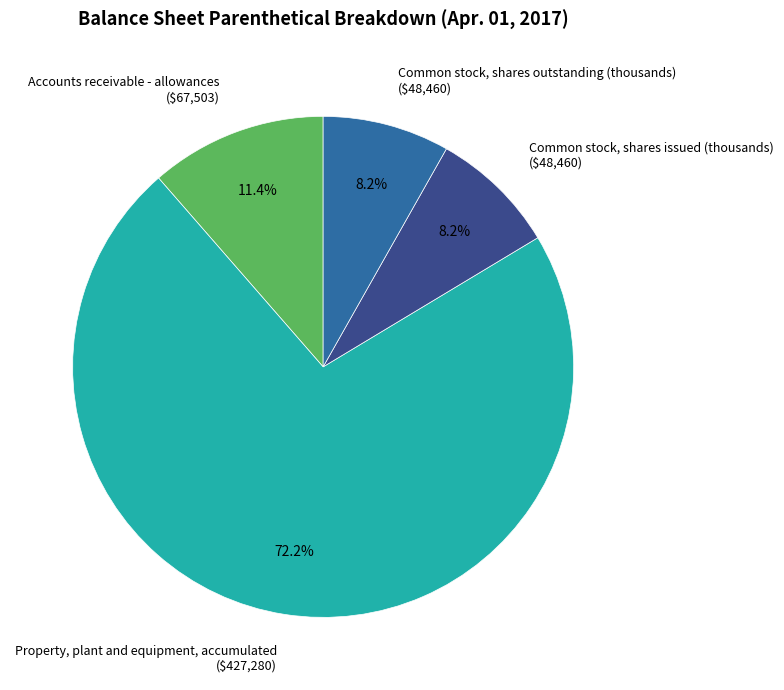

To the nearest percent, what is the difference between the largest and smallest slice percentages?

64%